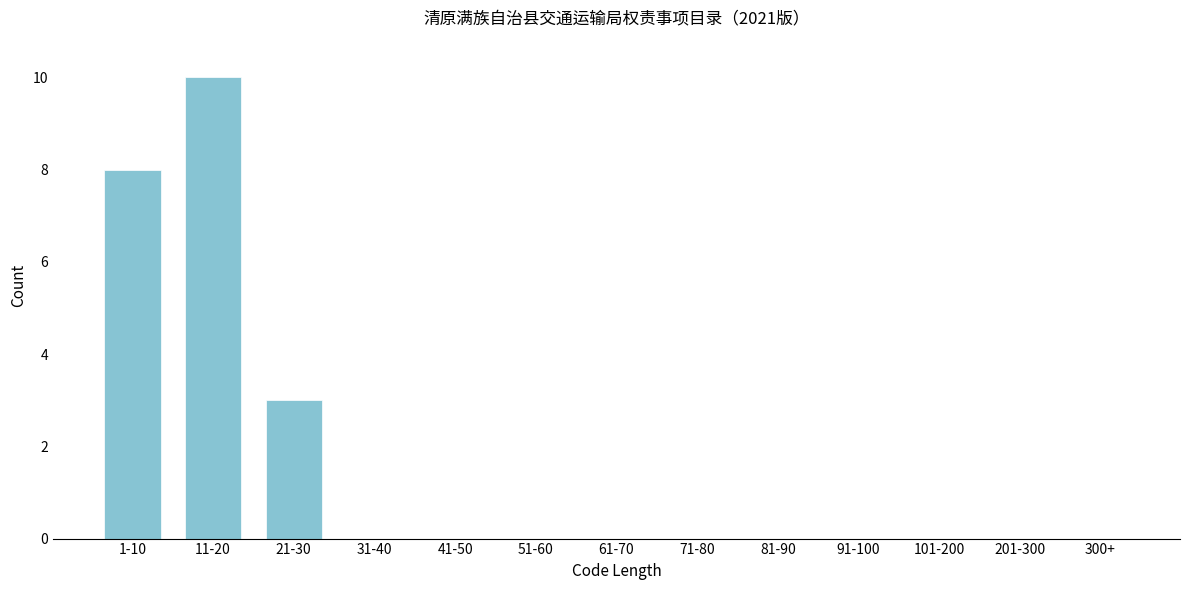

Reading left to right, what are all the values shown in this chart?

1-10=8	11-20=10	21-30=3	31-40=0	41-50=0	51-60=0	61-70=0	71-80=0	81-90=0	91-100=0	101-200=0	201-300=0	300+=0